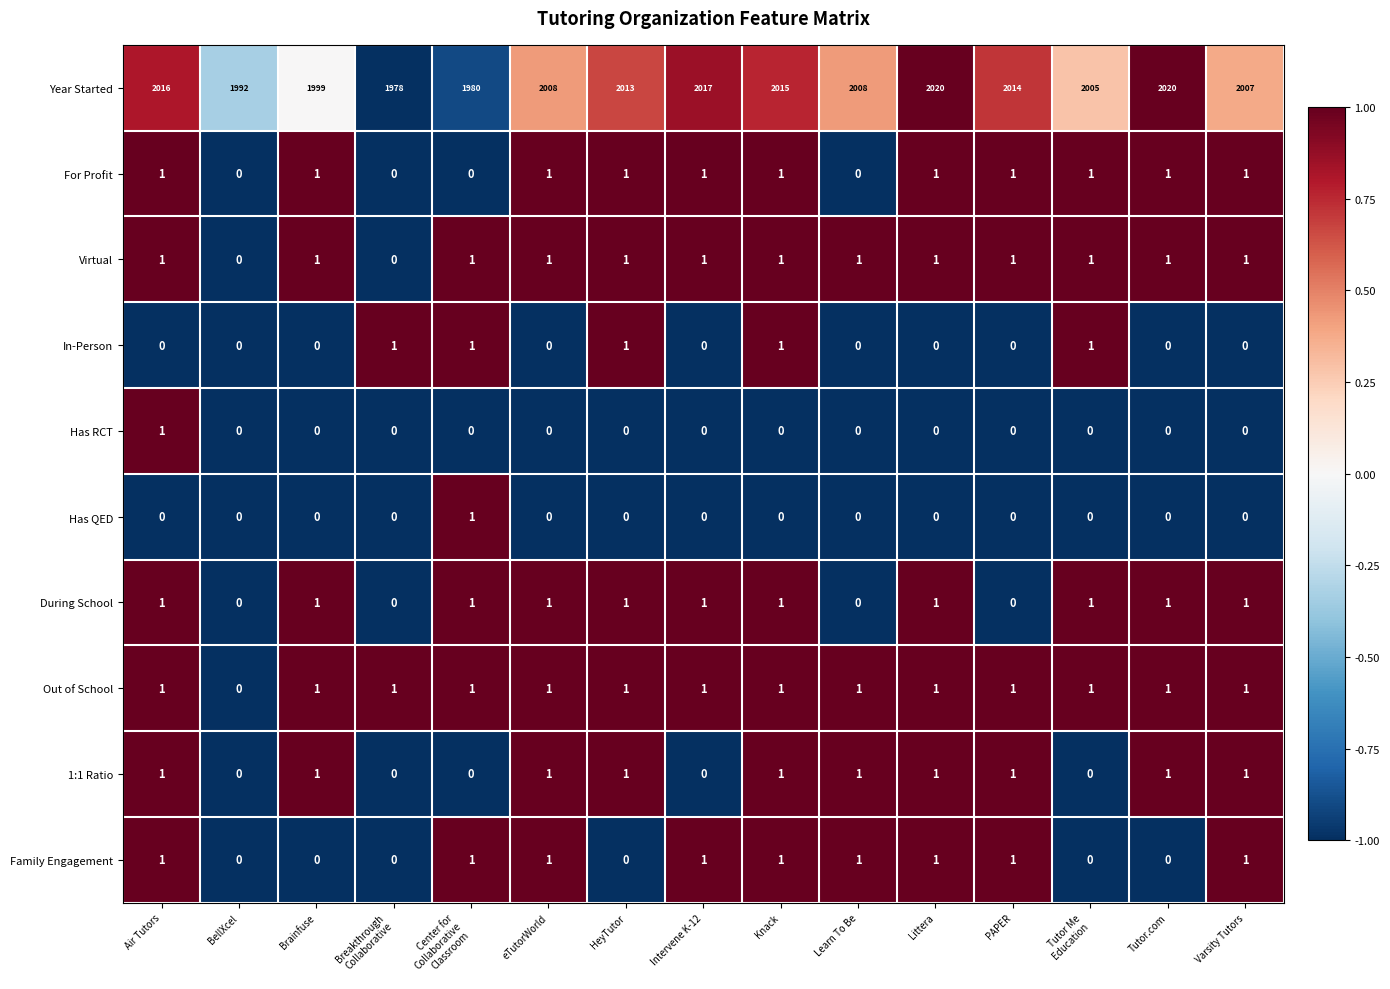

What is the total value across all series at eTutorWorld?

2014